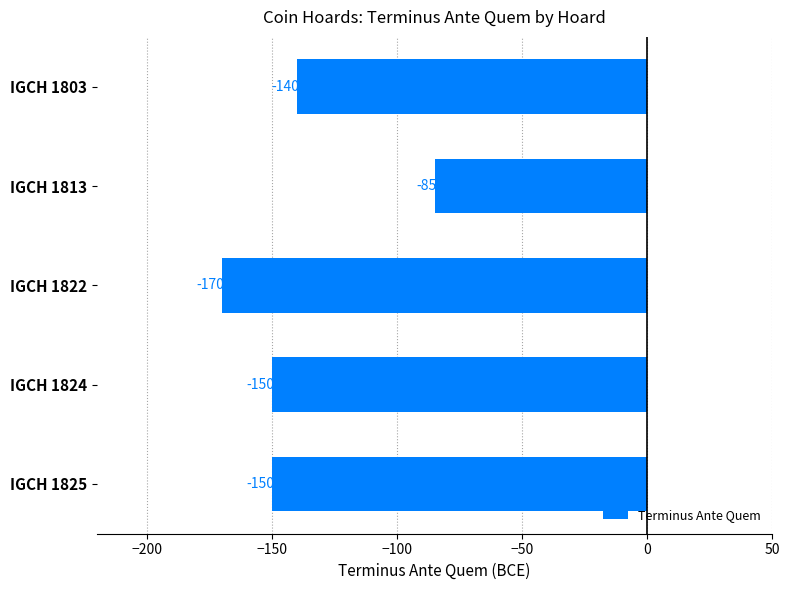

Count the values in the range -150 to -140.

3